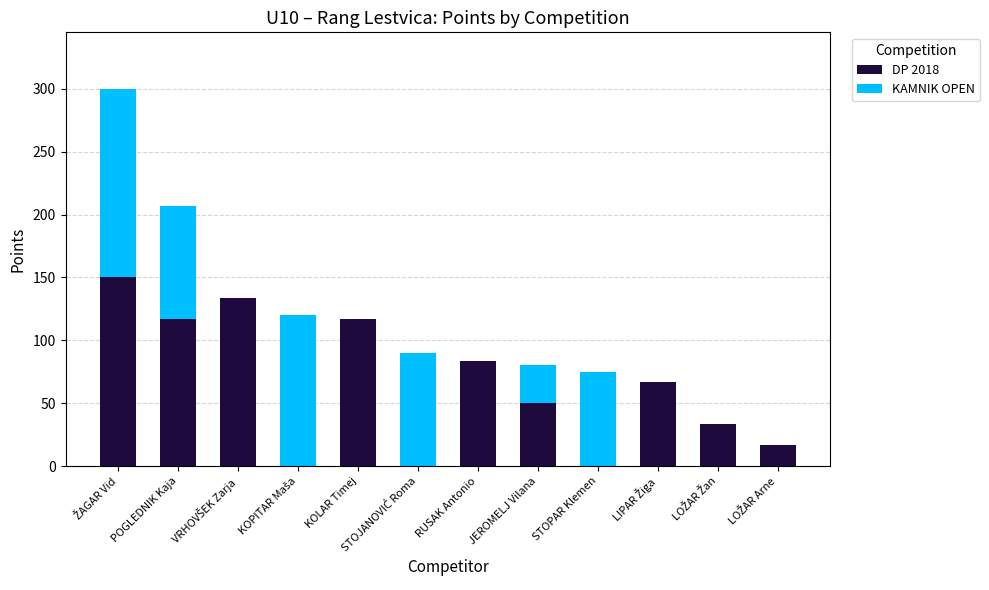

The value of DP 2018 at JEROMELJ Vilana is 71.7. True or false?

False